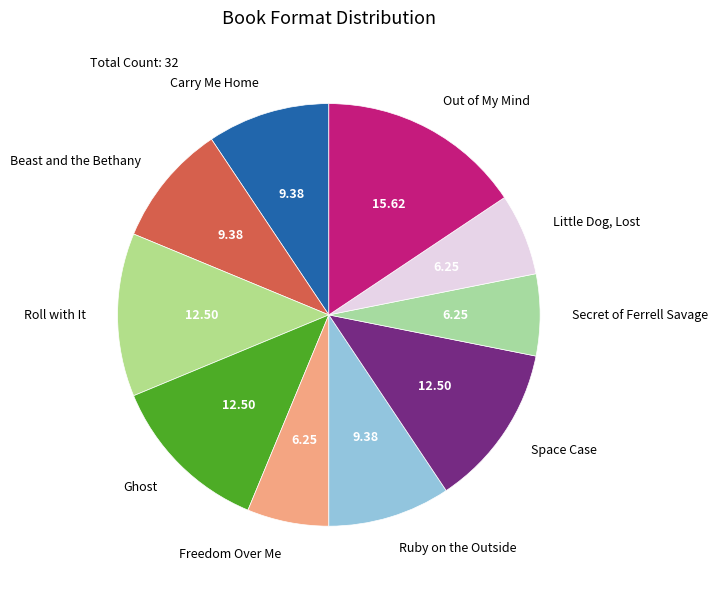

Do Out of My Mind and Freedom Over Me together represent more than half of the pie?

No